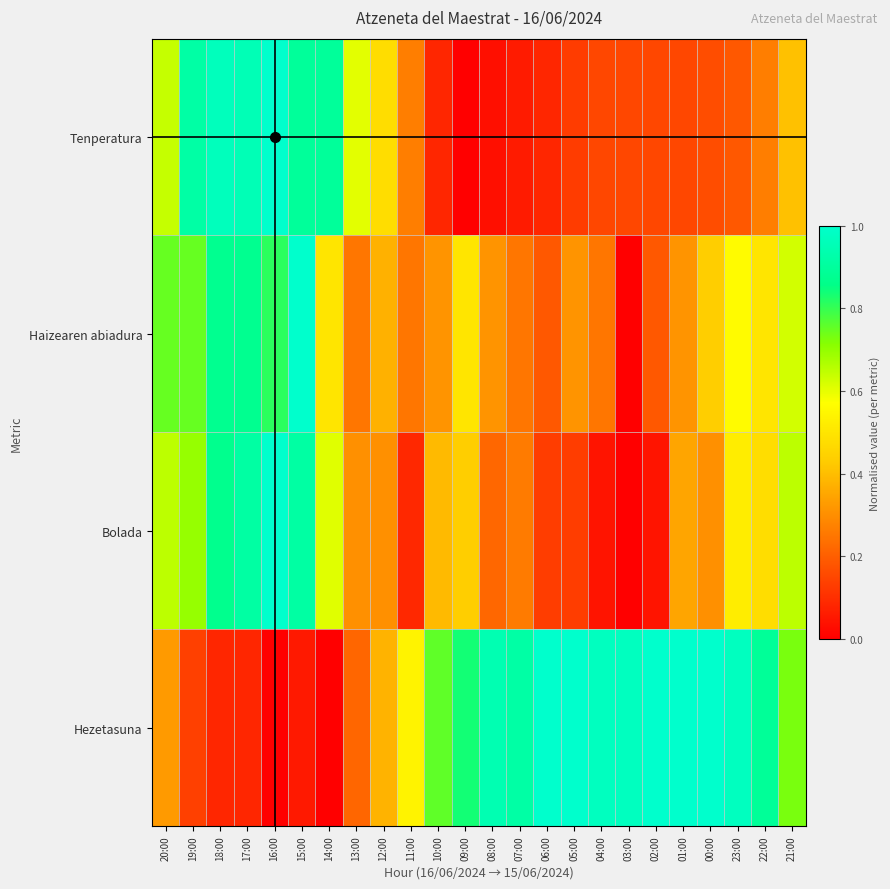

At how many categories does at least one series exceed 0?

24